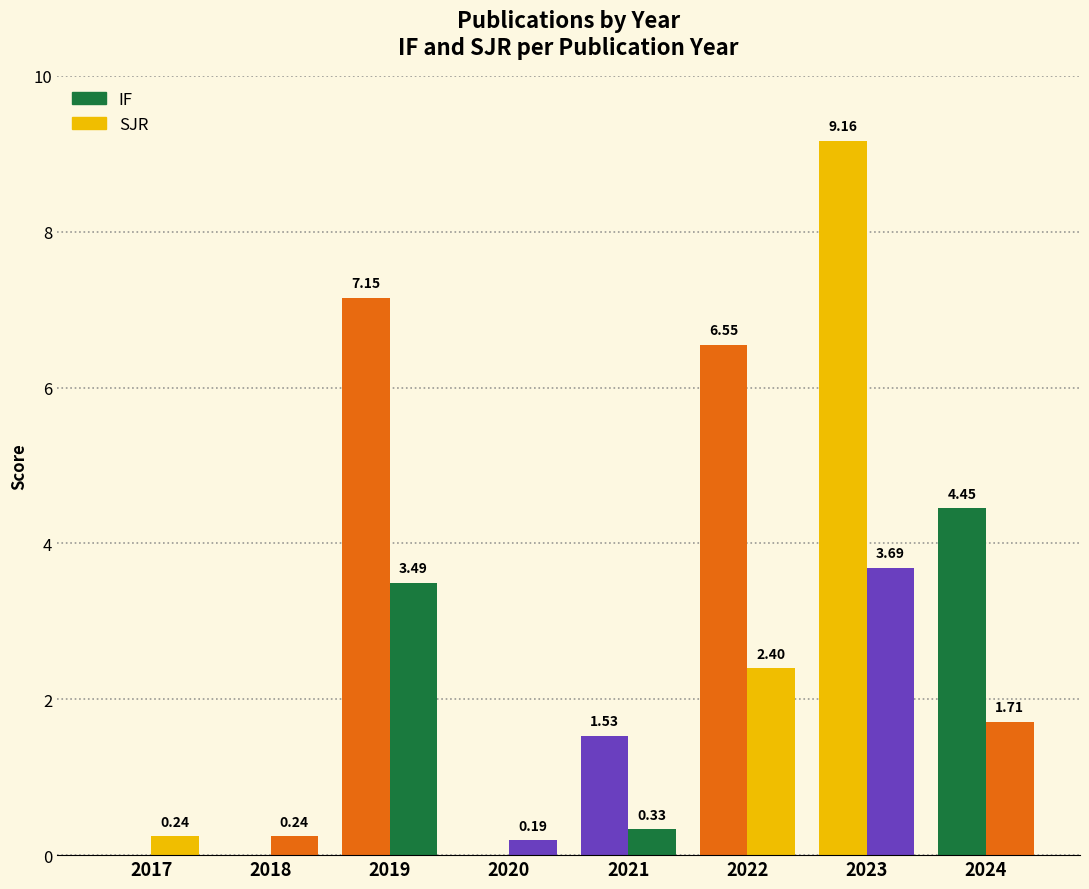

List the labels in order of SJR value, largest first.

2023, 2019, 2022, 2024, 2021, 2017, 2018, 2020